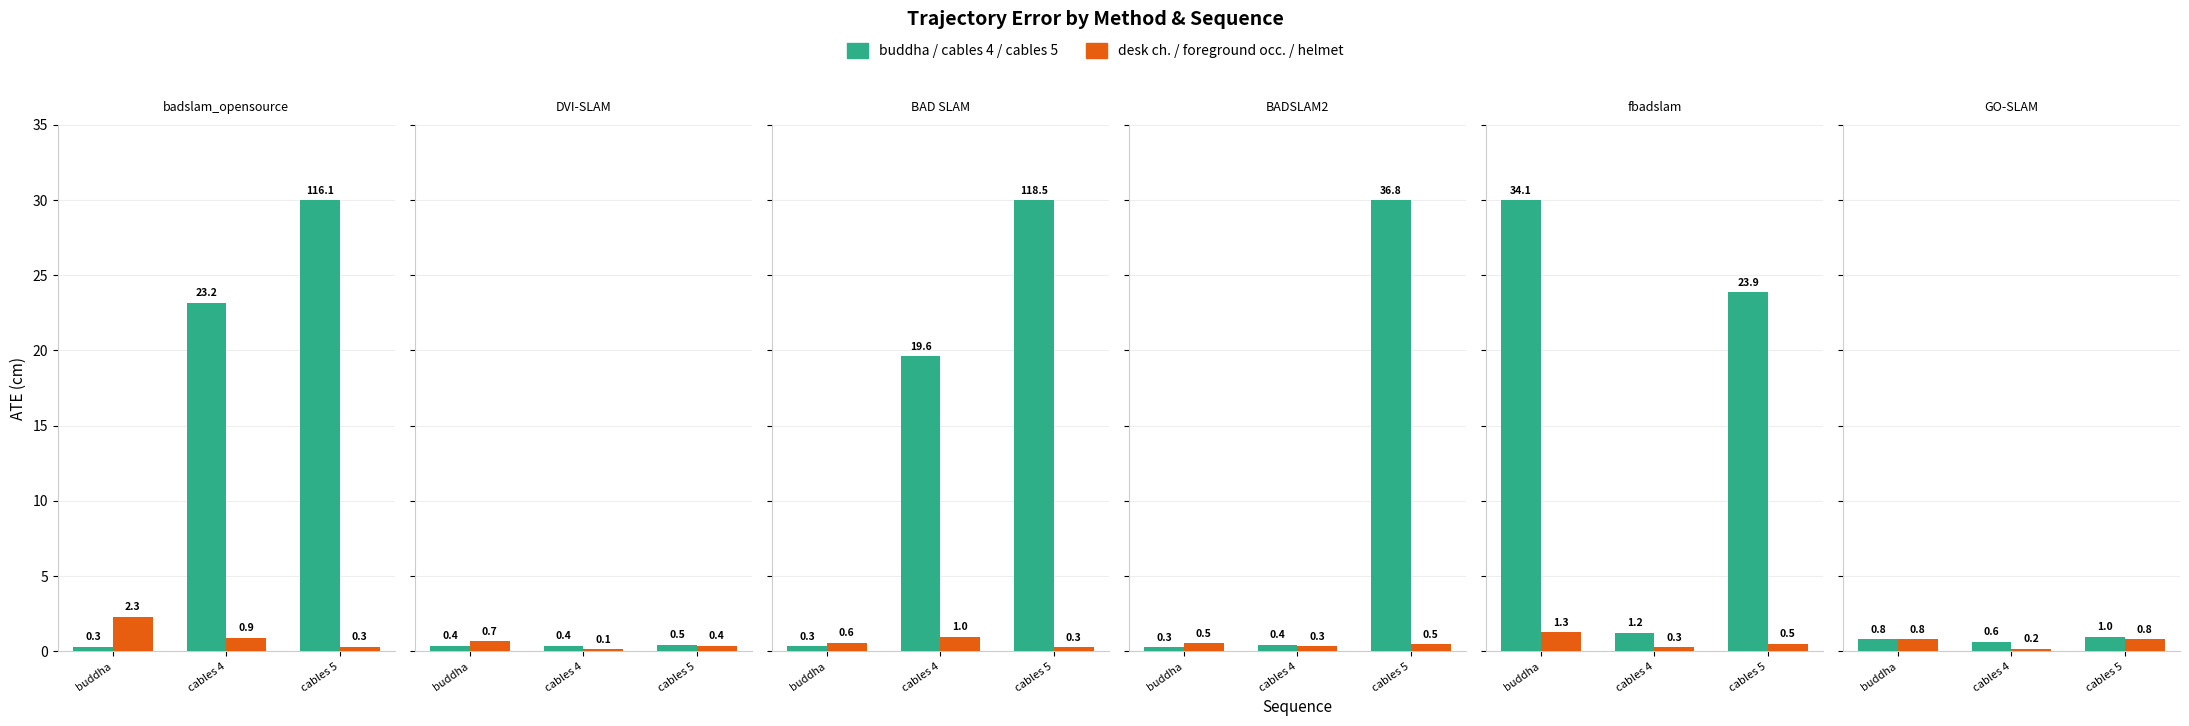

How many bars are there in each group?

2